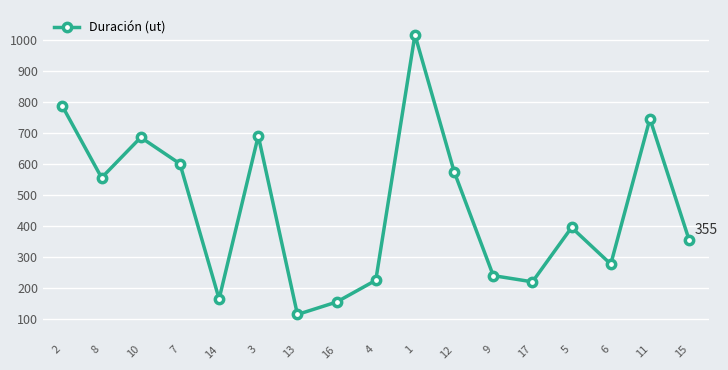

What is the minimum value shown in the chart?

115